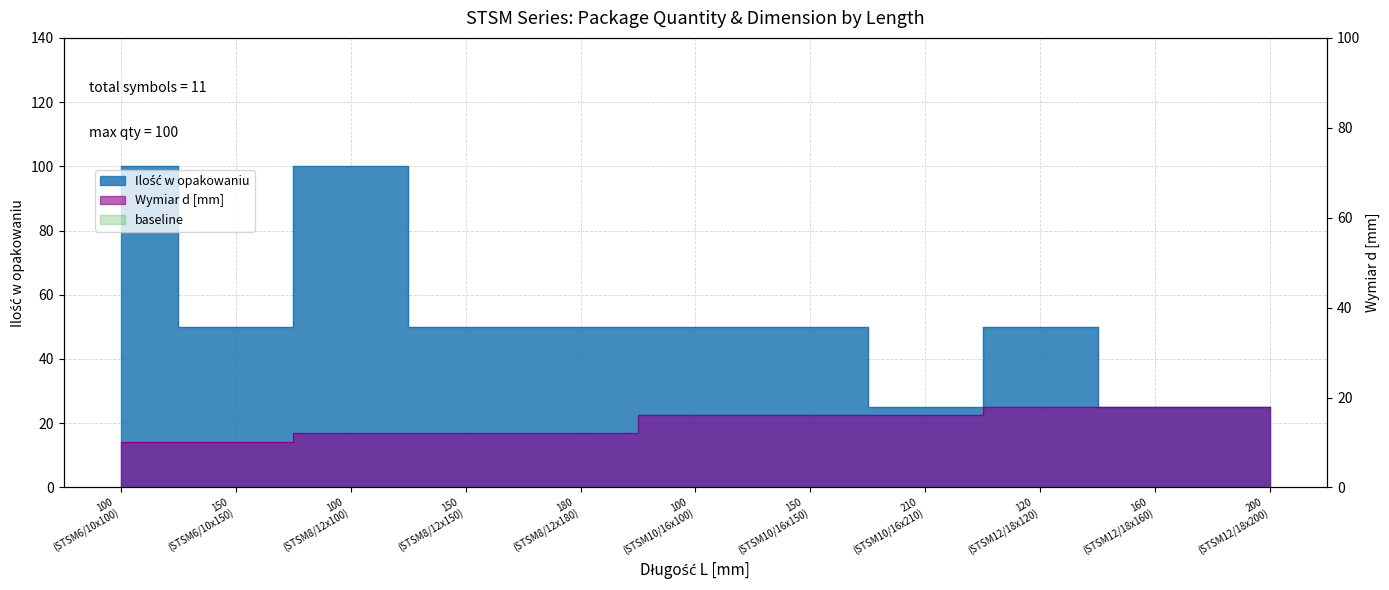

What is the total value across all series at 120 (STSM12/18x120)?

68